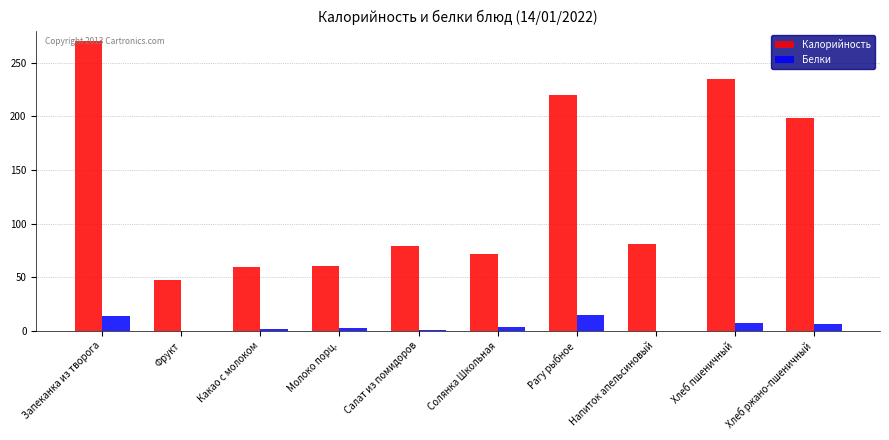

What is the sum of all Калорийность values?

1322.5